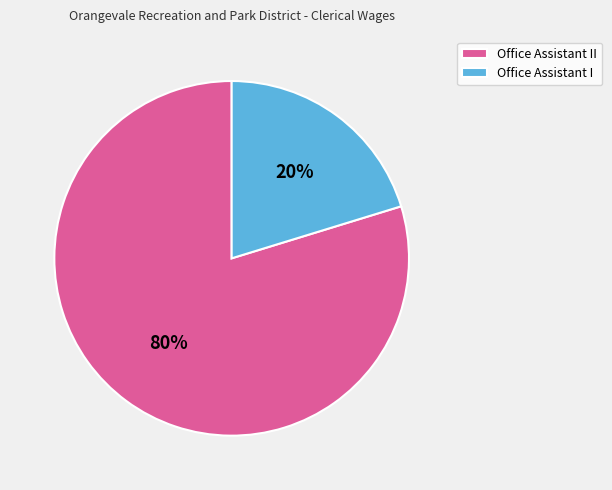

What is the largest slice in the pie chart?

Office Assistant II